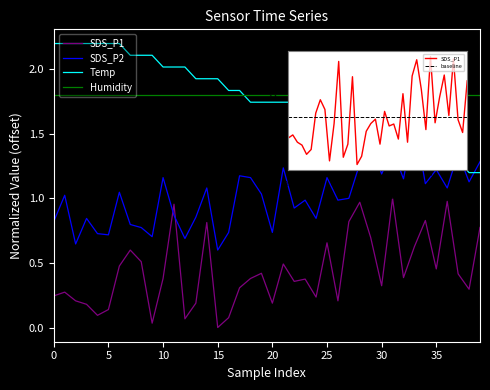

What is the greatest value displayed?

2.2